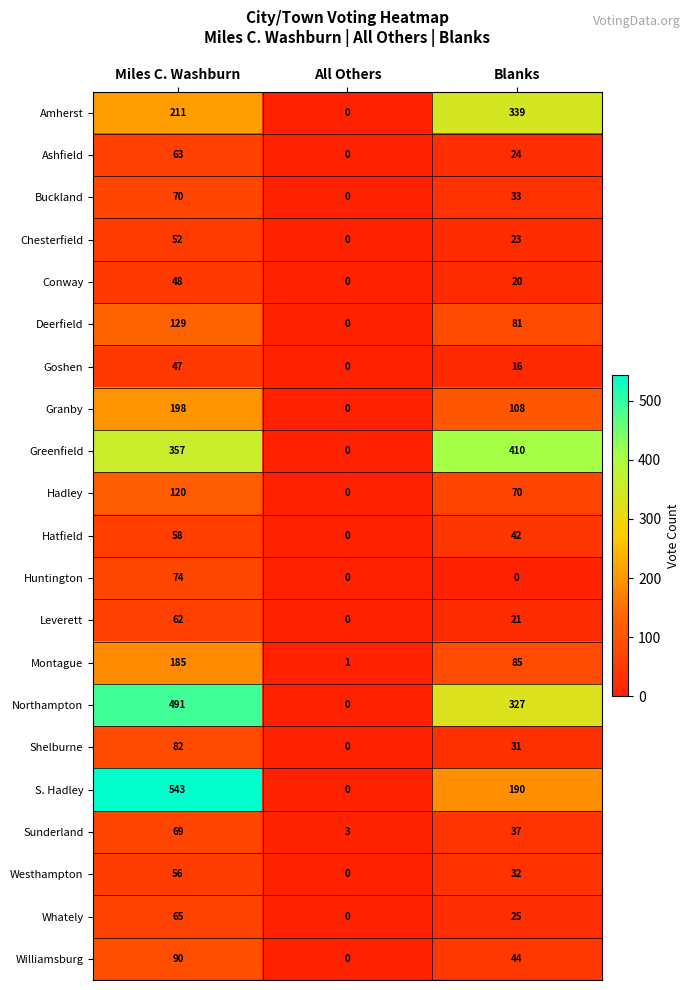

At which label does Hatfield first exceed 42?

Miles C. Washburn